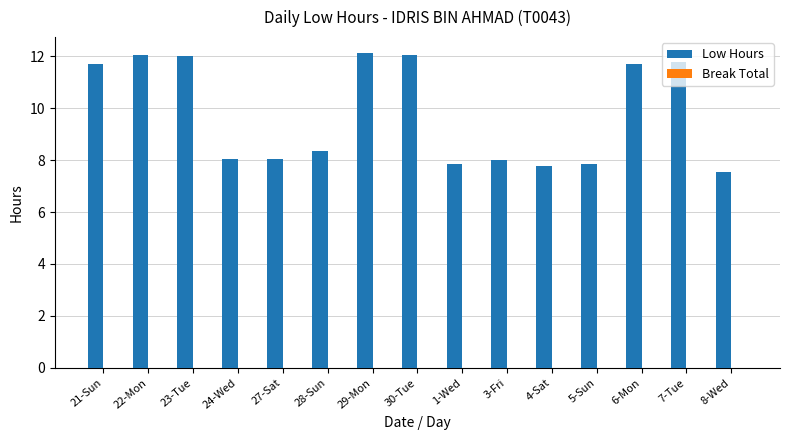

What is the change in value from 24-Wed to 28-Sun?

+0.3